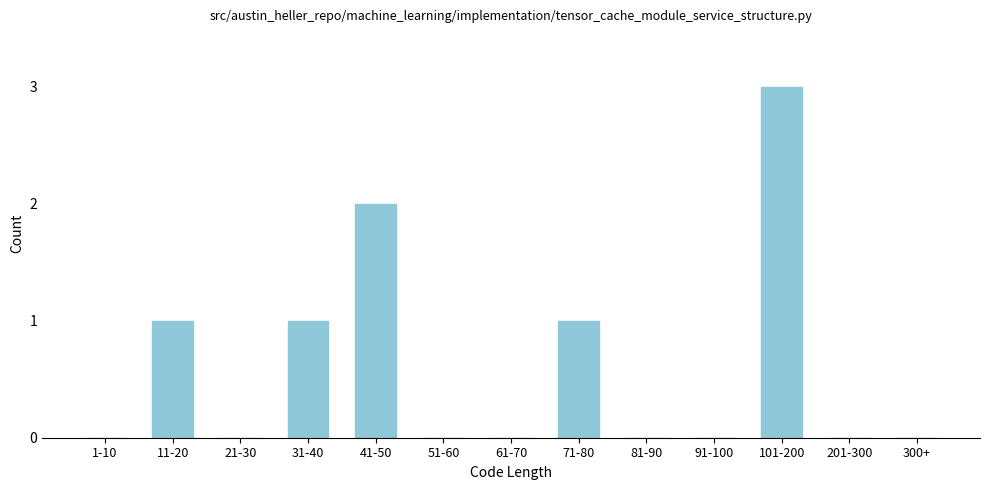

Reading left to right, transcribe all the data shown in this chart.

1-10=0	11-20=1	21-30=0	31-40=1	41-50=2	51-60=0	61-70=0	71-80=1	81-90=0	91-100=0	101-200=3	201-300=0	300+=0